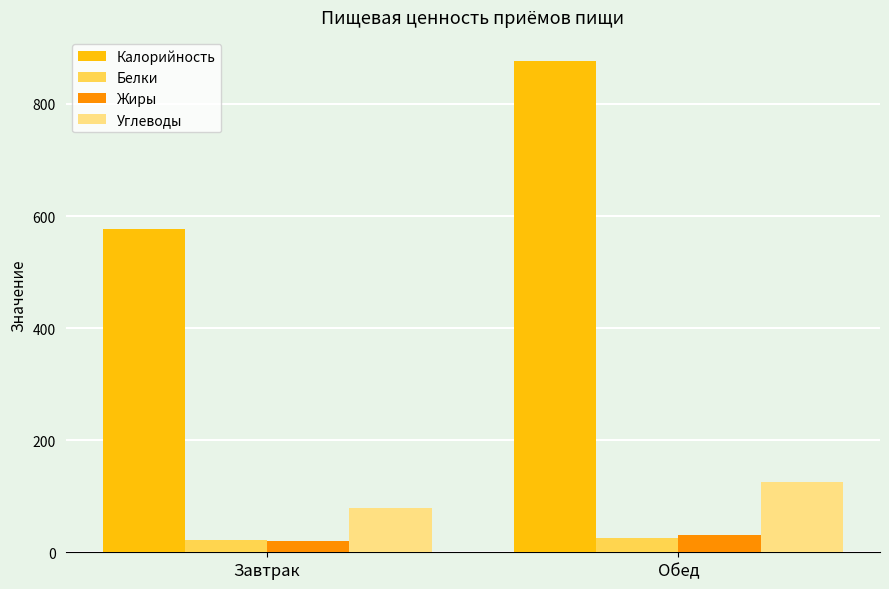

What are all the series names shown in the legend?

Калорийность, Белки, Жиры, Углеводы